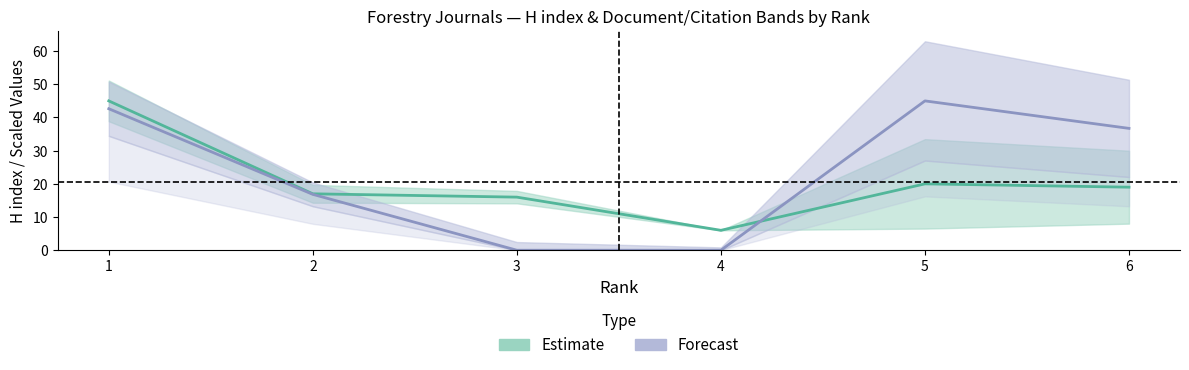

Reading left to right, transcribe all the data shown in this chart.

H index: 45.0	17.0	16.0	6.0	20.0	19.0
Total Cites (3years): 42.6	16.8	0.0	0.0	45.0	36.7